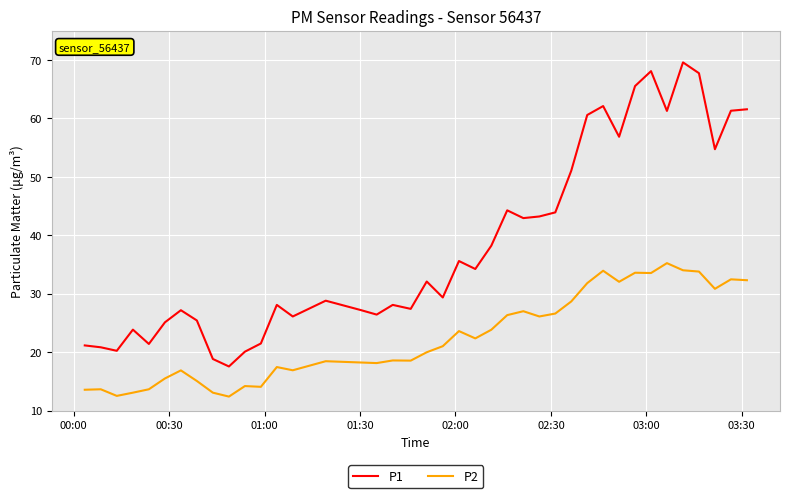

Rank the series by their average value, from highest to lowest.

P1, P2